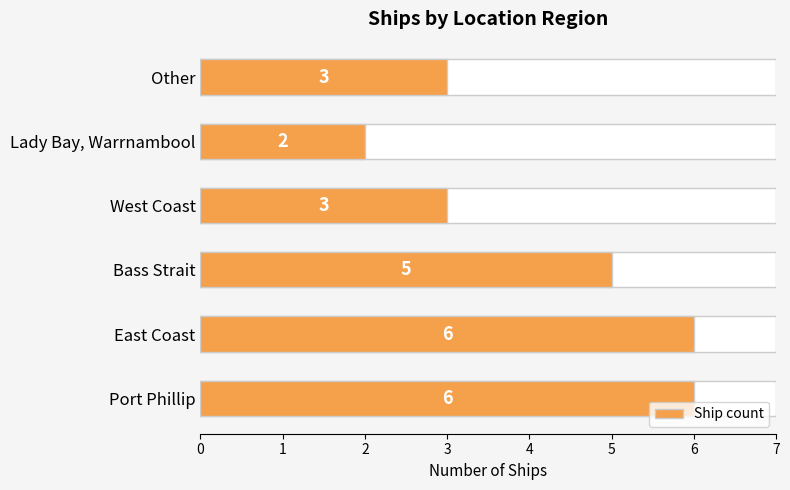

True or false: the data shows 3 at Port Phillip.

False